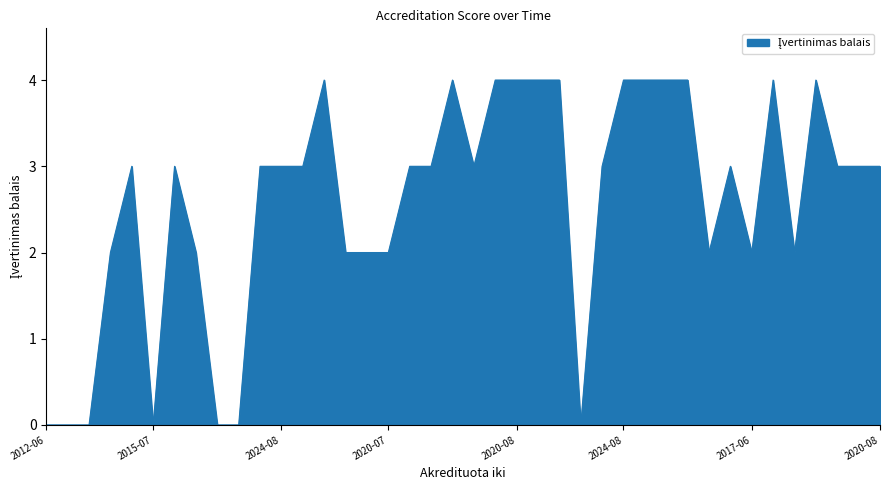

What is the difference between the maximum and minimum values?

4